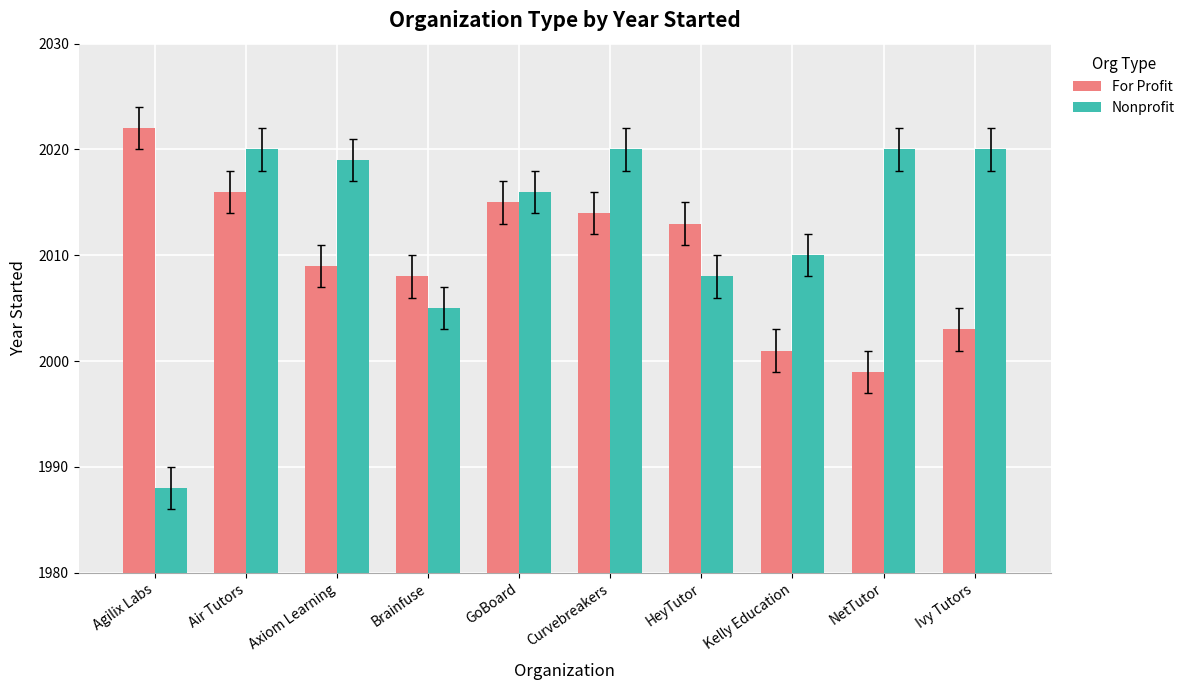

Reading left to right, transcribe all the data shown in this chart.

For Profit: 2022	2016	2009	2008	2015	2014	2013	2001	1999	2003
Nonprofit: 1988	2020	2019	2005	2016	2020	2008	2010	2020	2020